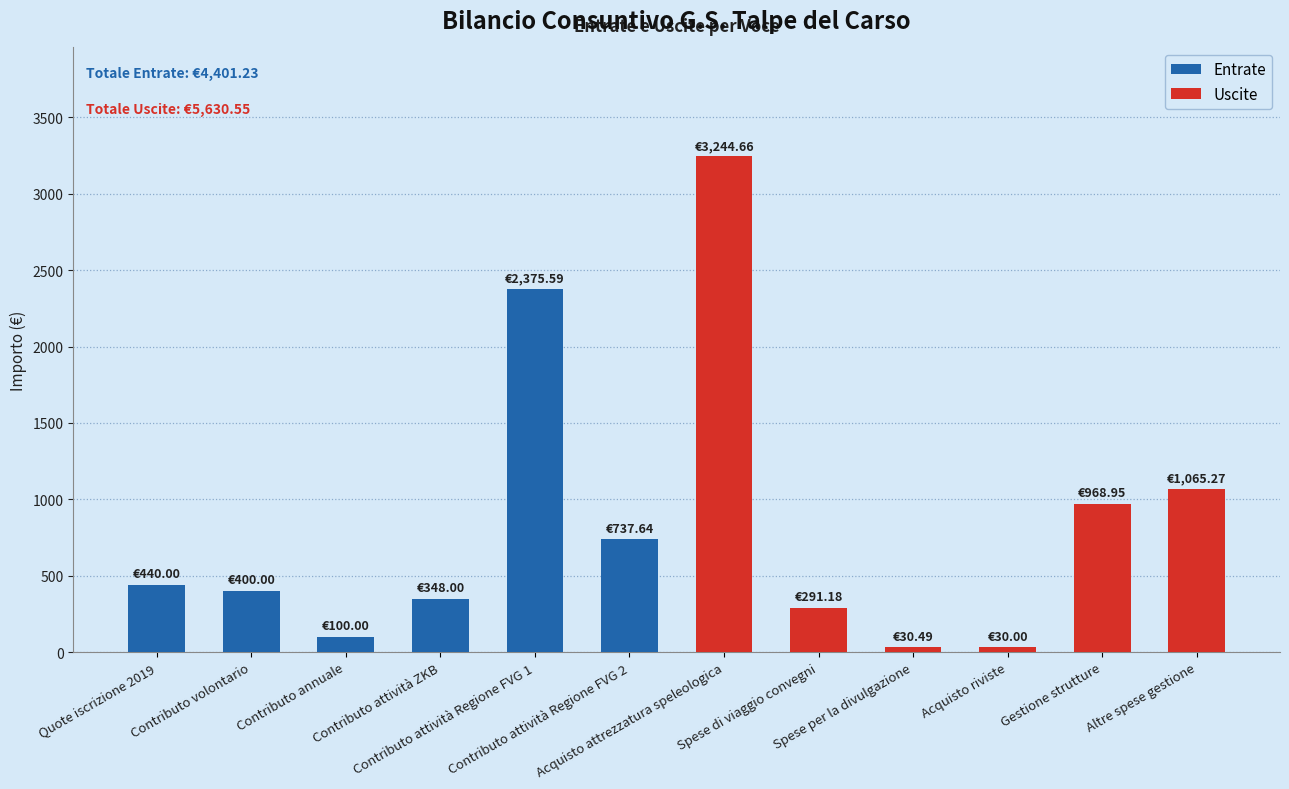

What are all the series names shown in the legend?

Entrate, Uscite